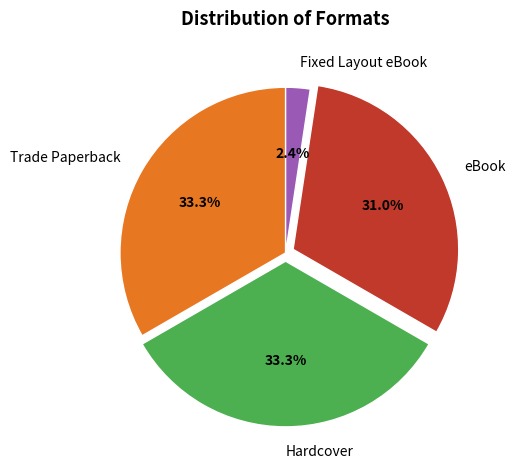

What is the smallest slice in the pie chart?

Fixed Layout eBook